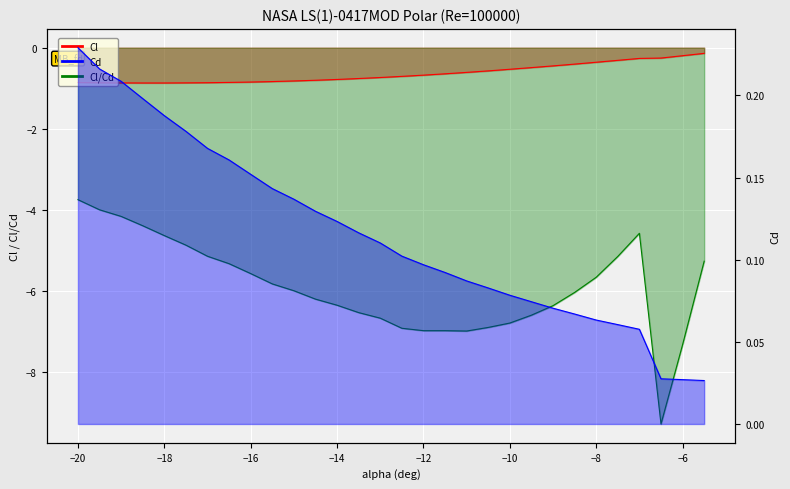

At which category does the chart reach its minimum across all series?

-6.5